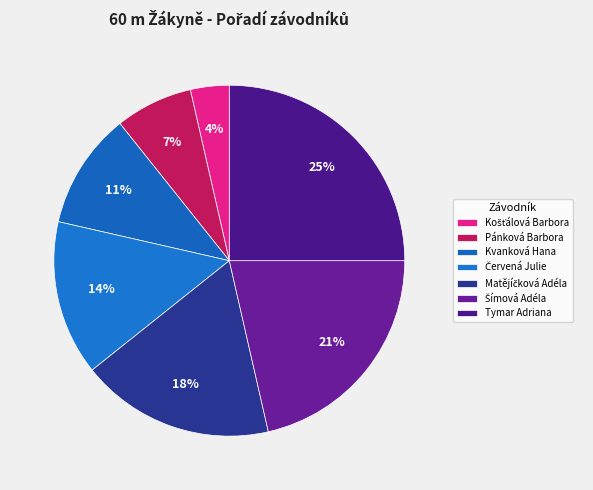

Count the number of slices in the pie.

7